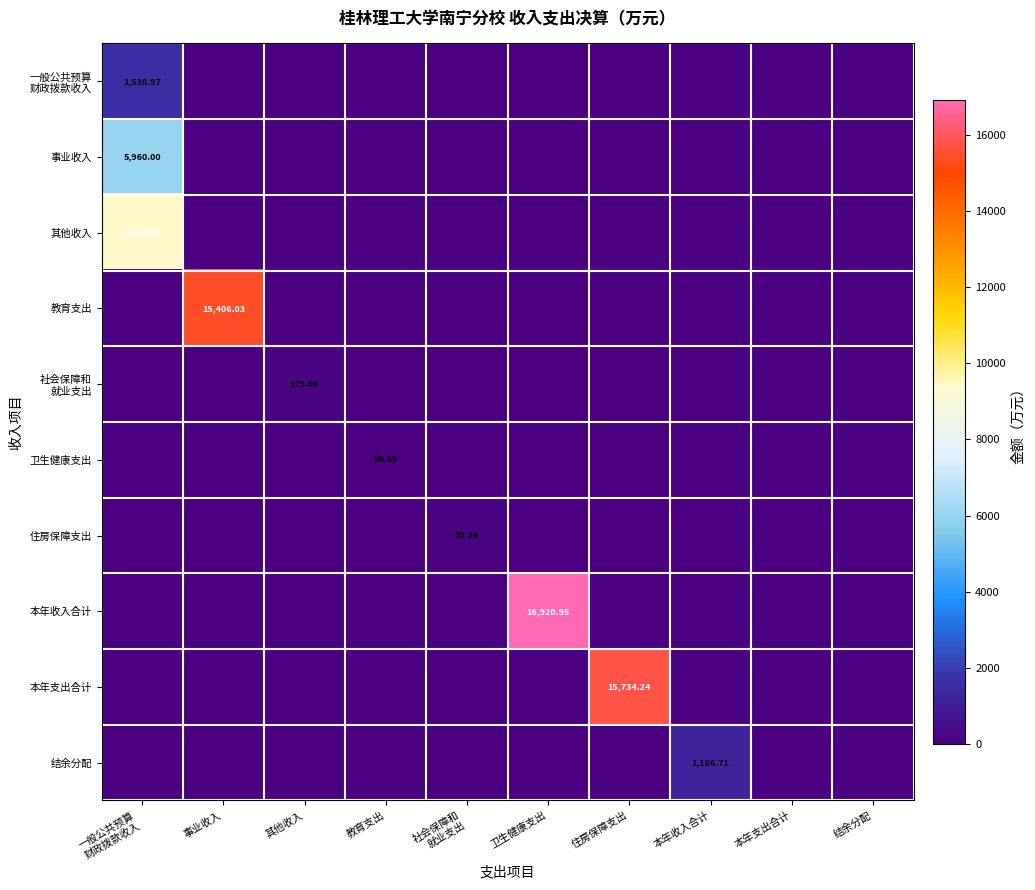

Which label corresponds to the smallest value in the chart?

事业收入